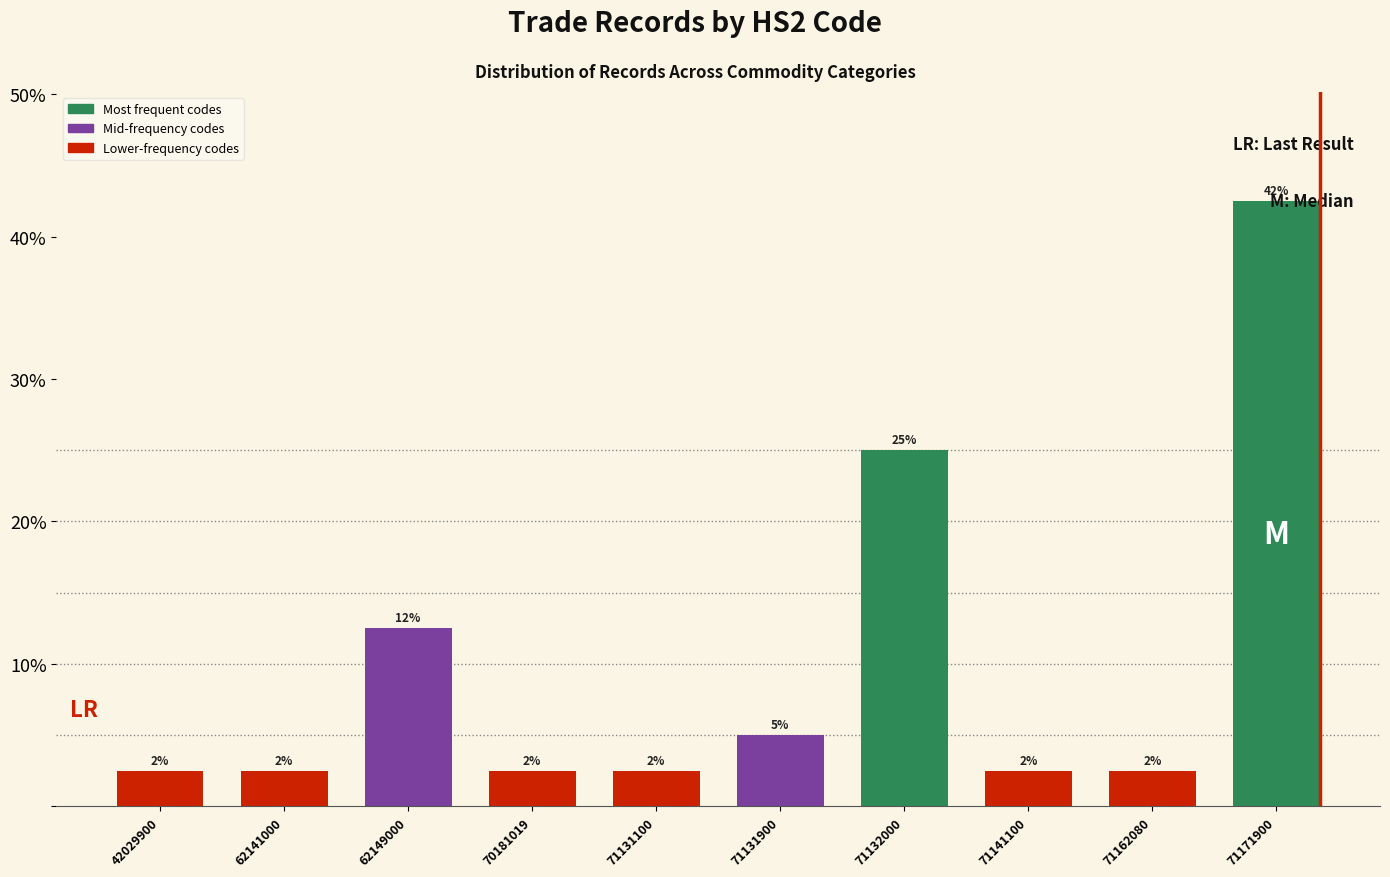

How many bars are there in total?

10